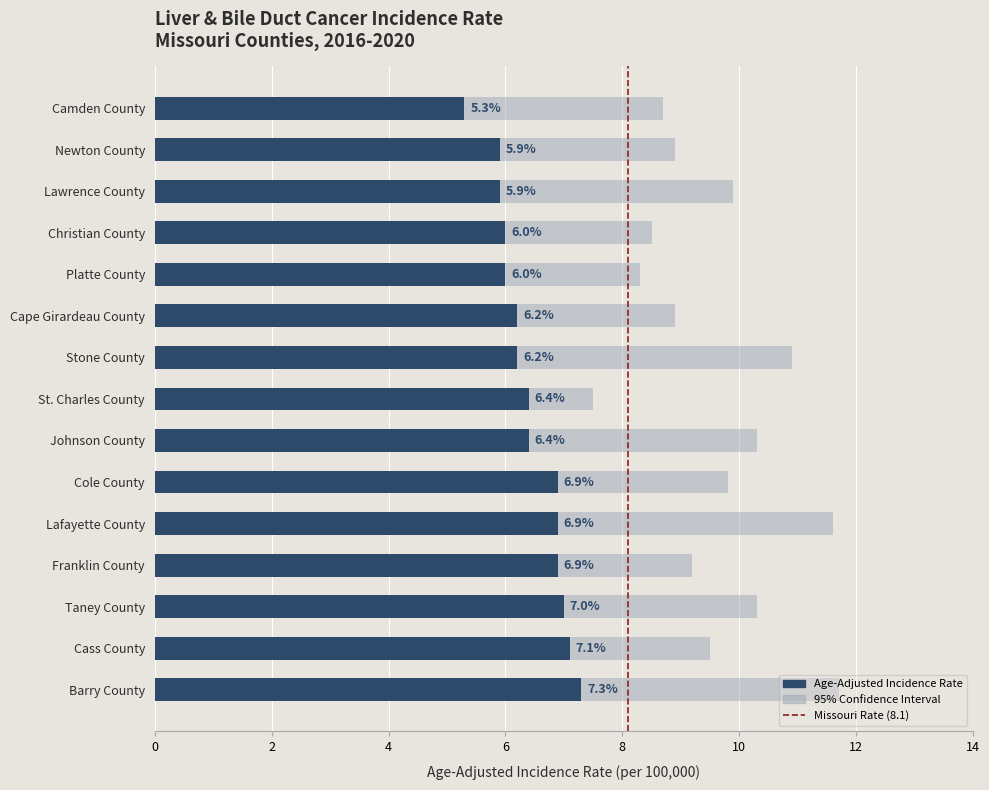

Which series has the largest total across all categories?

Upper 95% CI